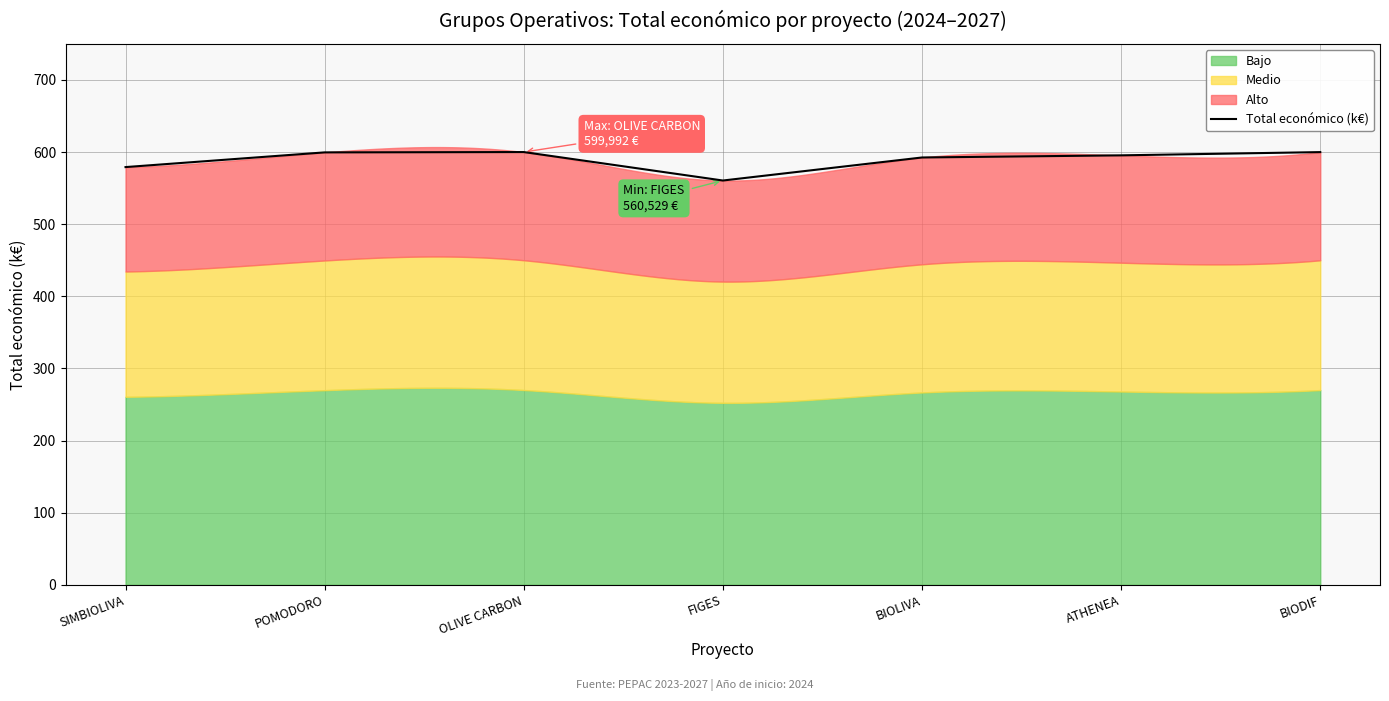

What is the smallest value displayed?

560.5